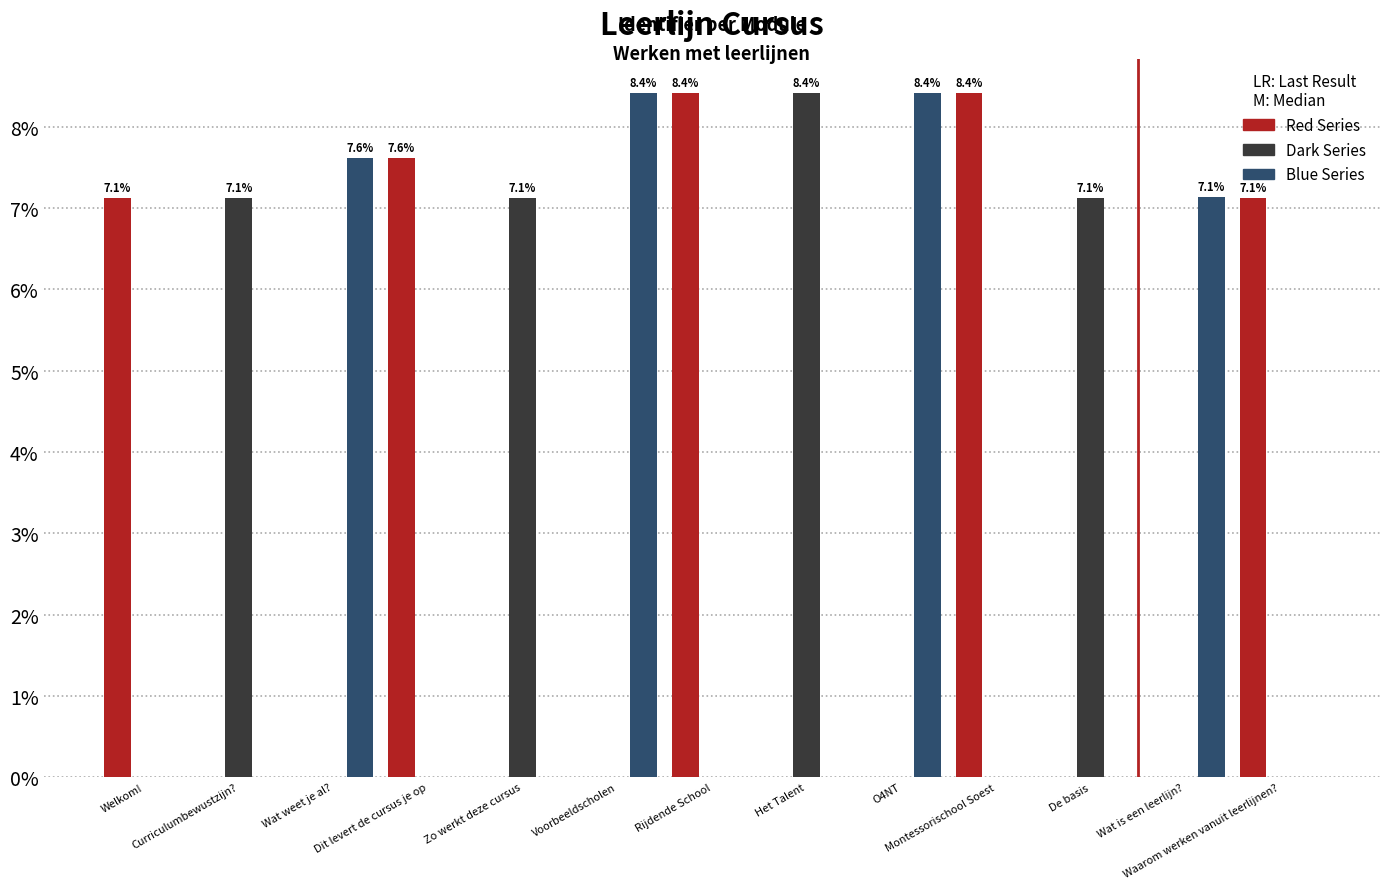

Is it true that Dark Series equals 5.3 at Waarom werken vanuit leerlijnen??

False